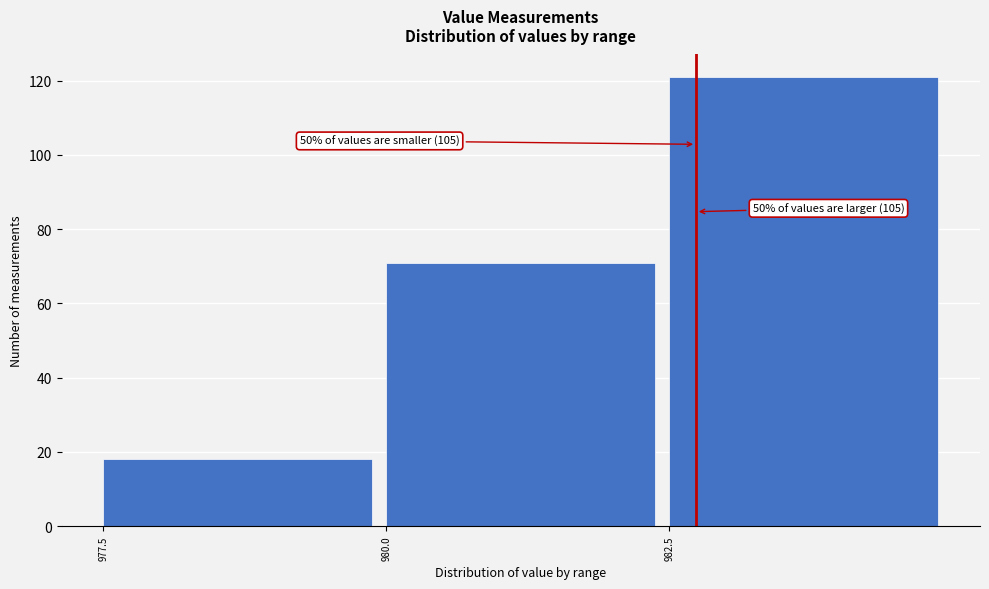

Which range on the x-axis has the tallest bar?

982.5 to 985.0